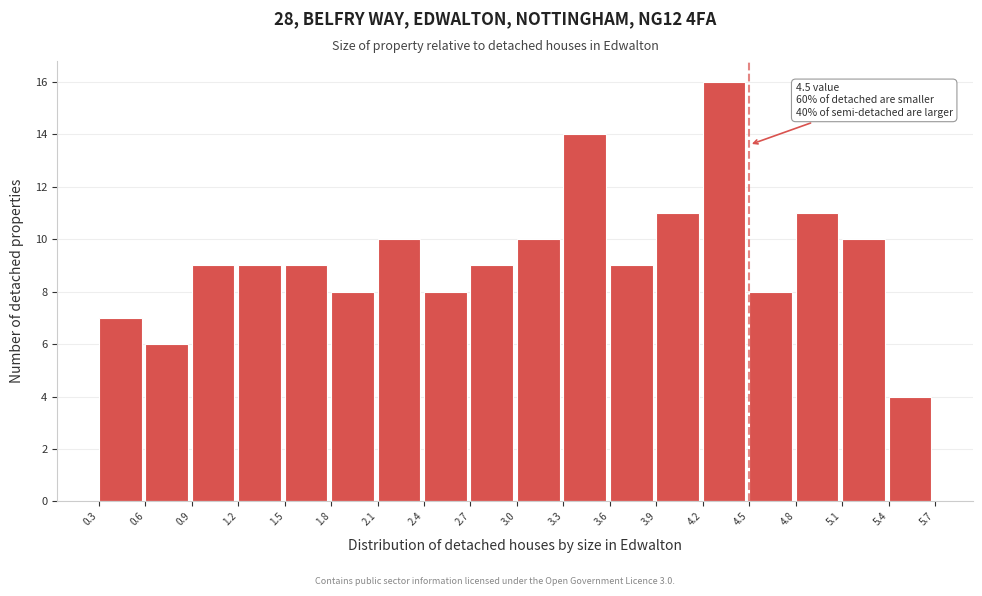

Which range on the x-axis has the tallest bar?

4.2 to 4.5